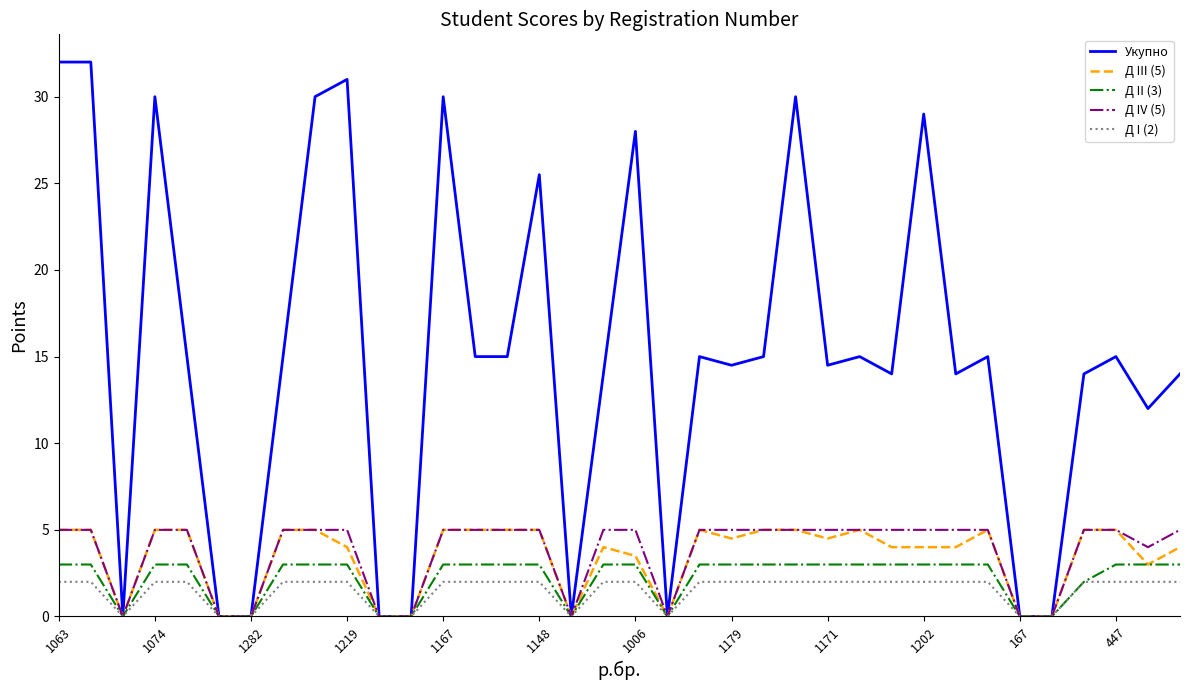

Which series has the widest spread of values?

Укупно